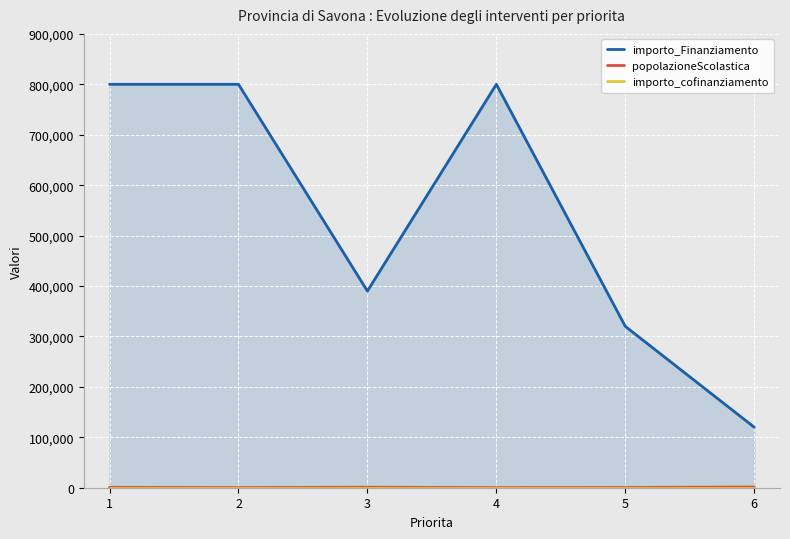

List the labels in order of importo_Finanziamento value, largest first.

1, 2, 4, 3, 5, 6